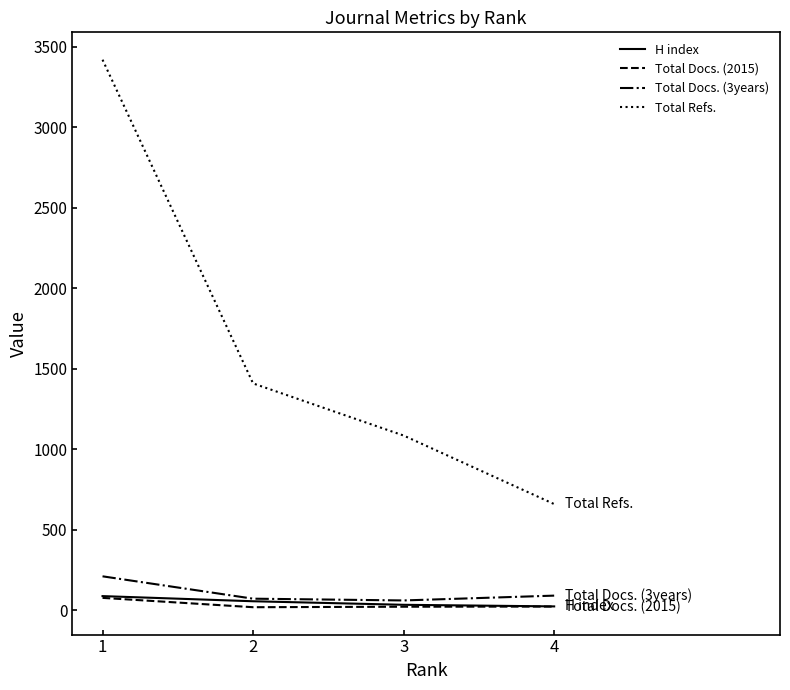

At which label does H index first exceed 55?

1